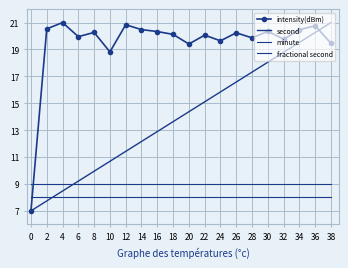

True or false: minute and second intersect in this chart.

True